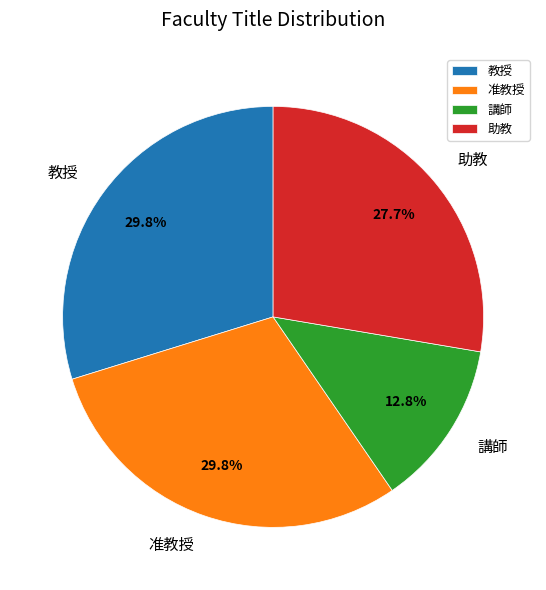

Combined, what portion of the pie is 准教授 and 講師?

42.6%